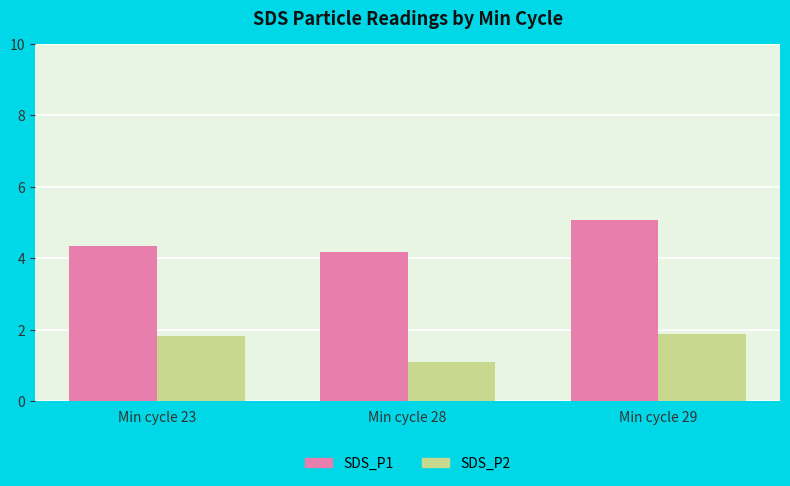

What is the highest value of the SDS_P2 series?

1.9